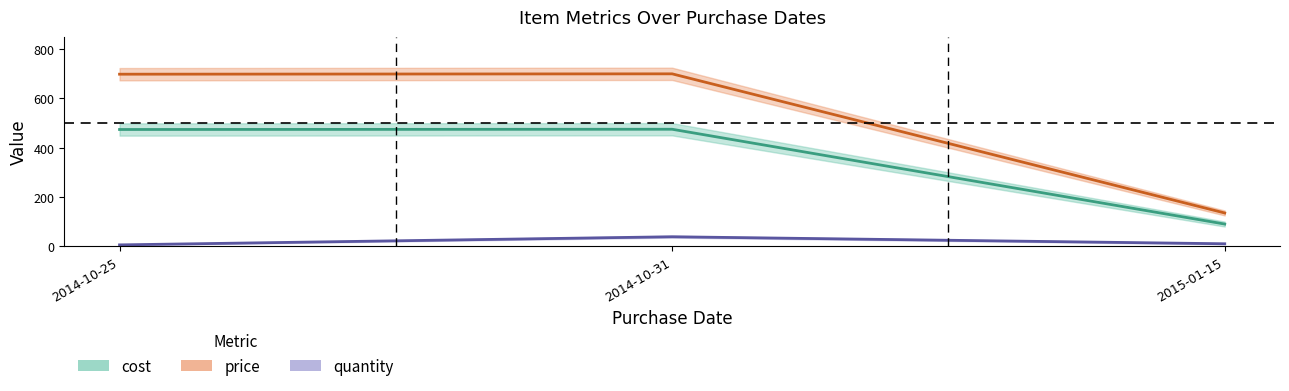

What is the difference between the highest and lowest values at 2015-01-15?

125.0